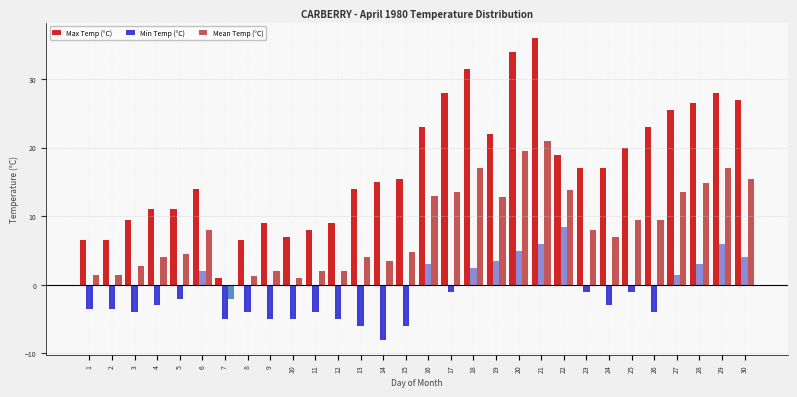

How many bars are there in each group?

3